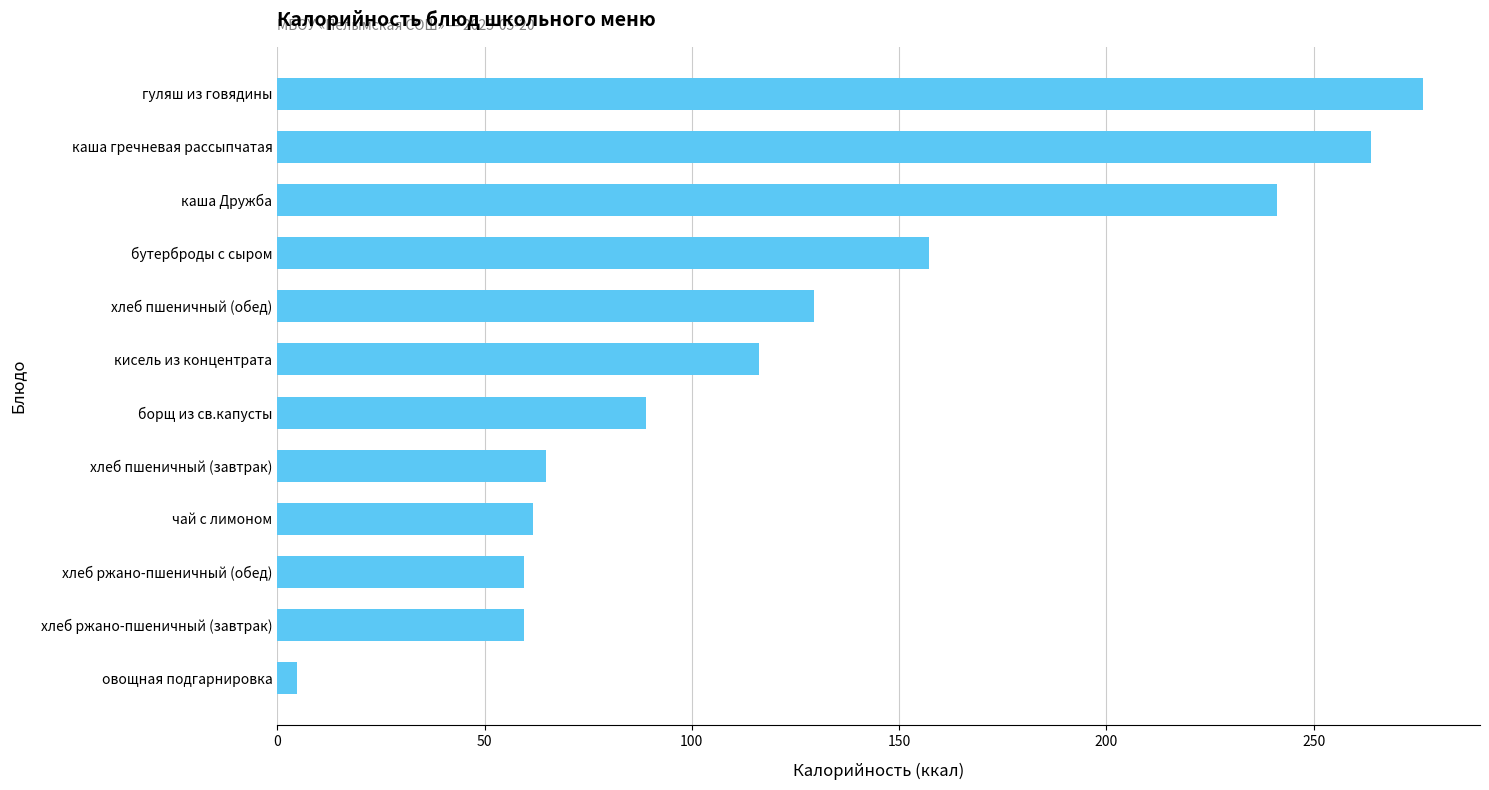

What is the ratio of the value at каша Дружба to the value at каша гречневая рассыпчатая?

0.9